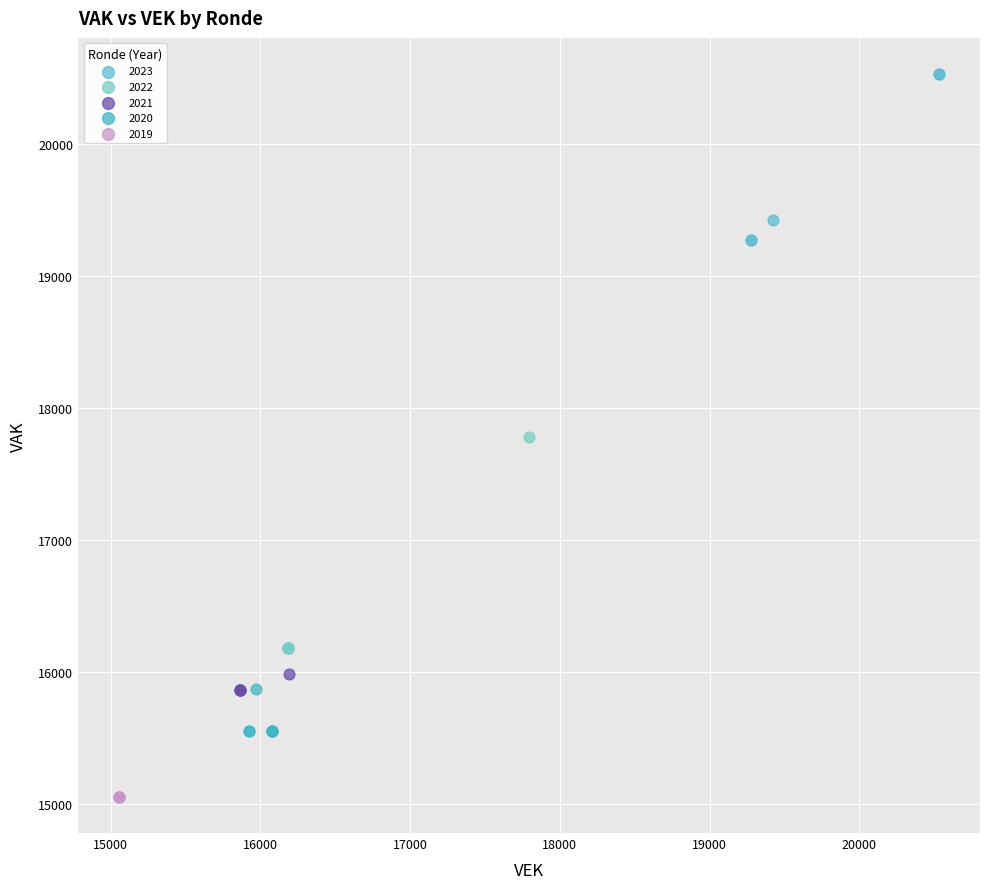

What are all the series names shown in the legend?

2023, 2022, 2021, 2020, 2019